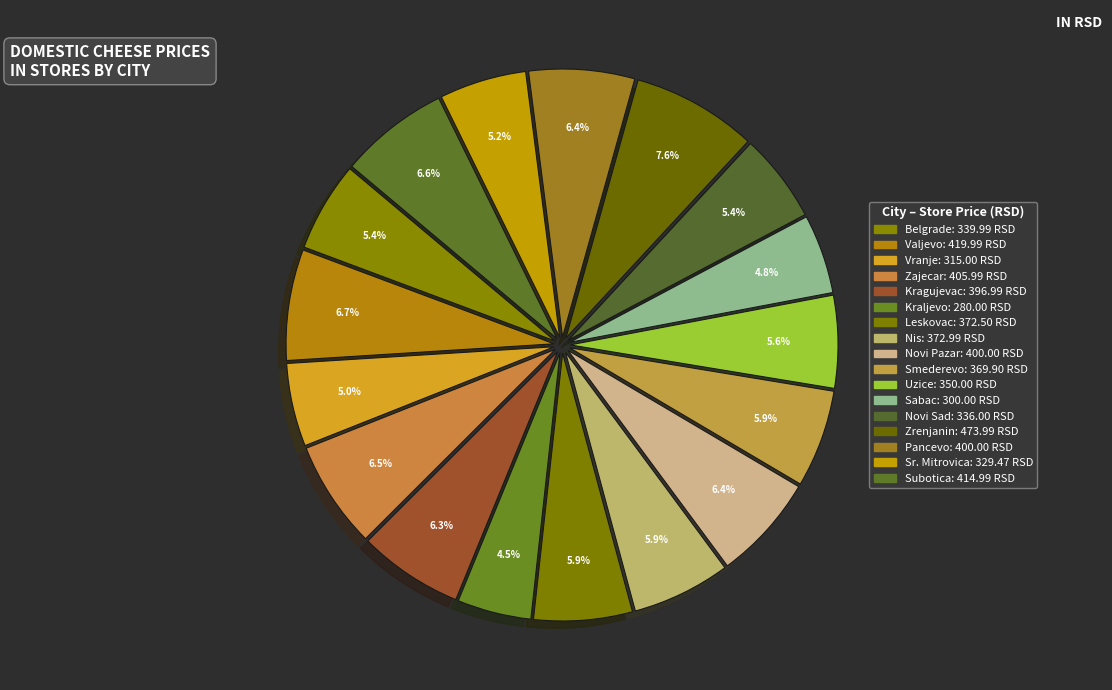

What is the ratio of the value at Zrenjanin to the value at Sabac?

1.6